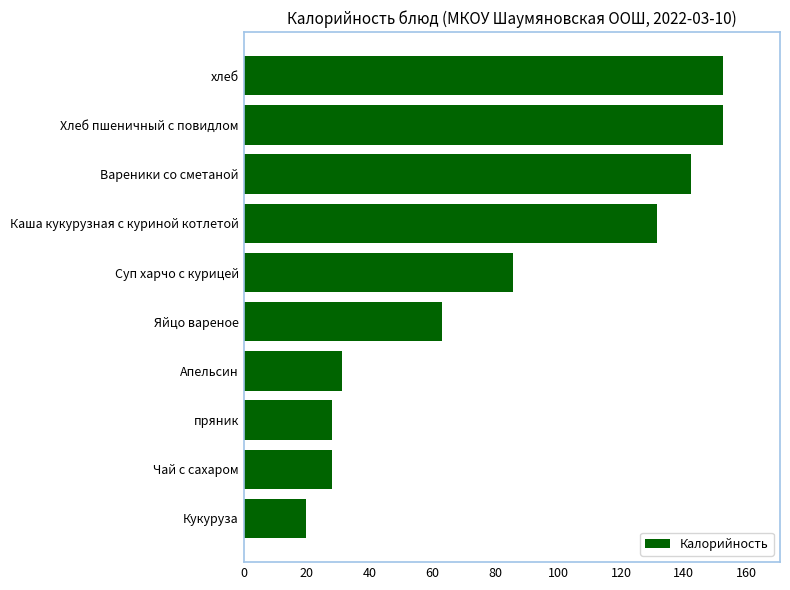

What is the average value?

83.4